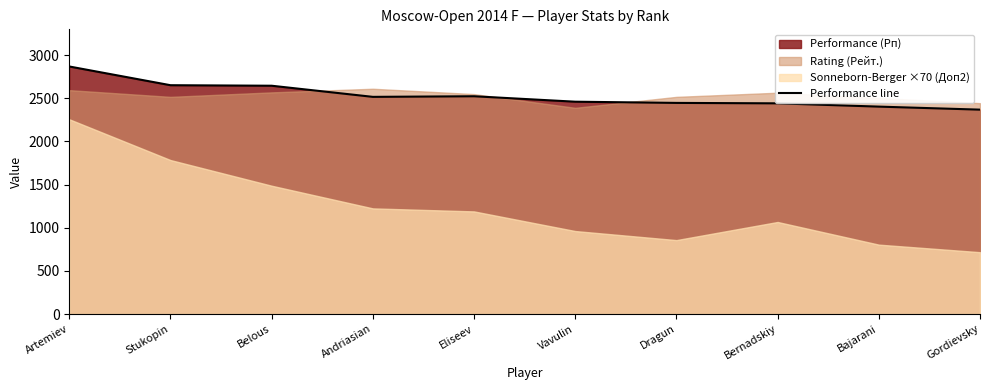

Which has a higher value, Dragun or Belous?

Belous